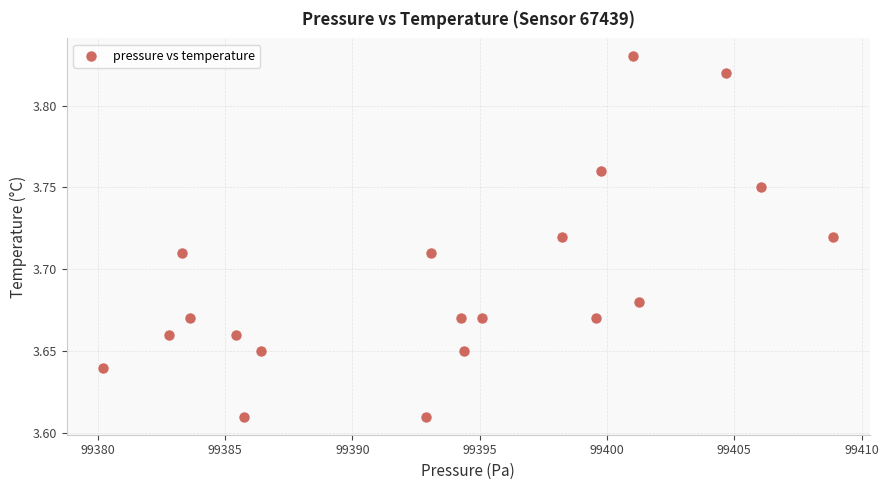

What is the range of X values (max minus min)?

28.7